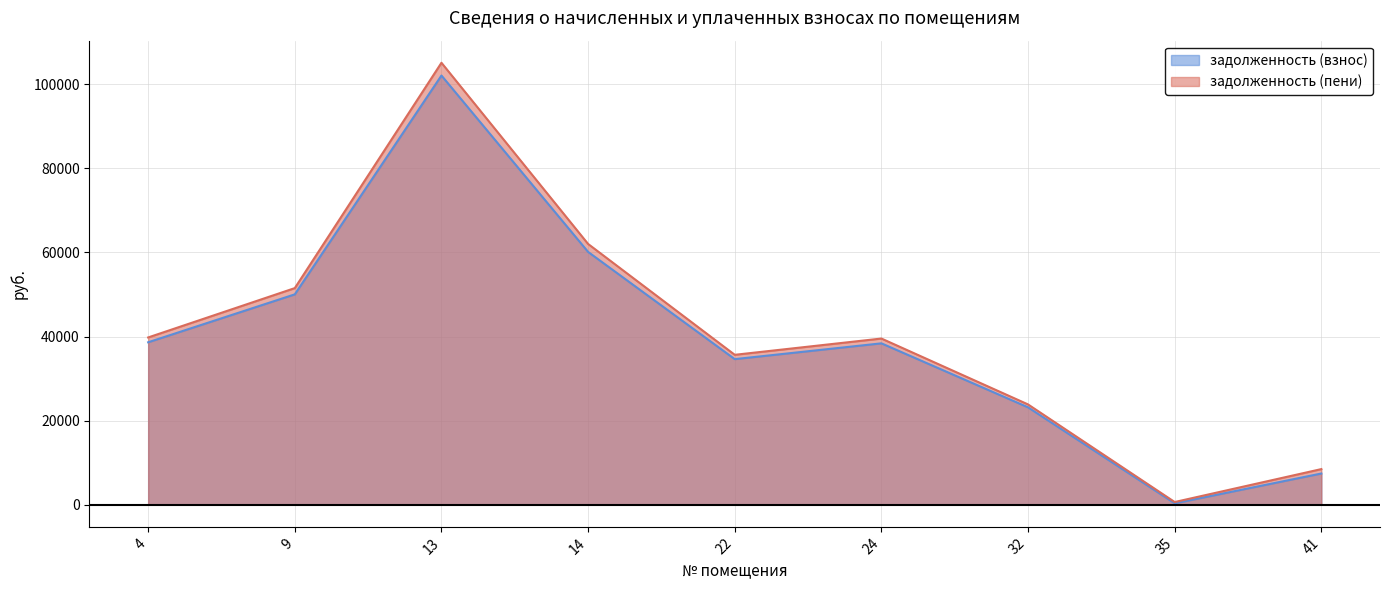

True or false: задолженность (взнос) and задолженность (пени) cross at least once.

False